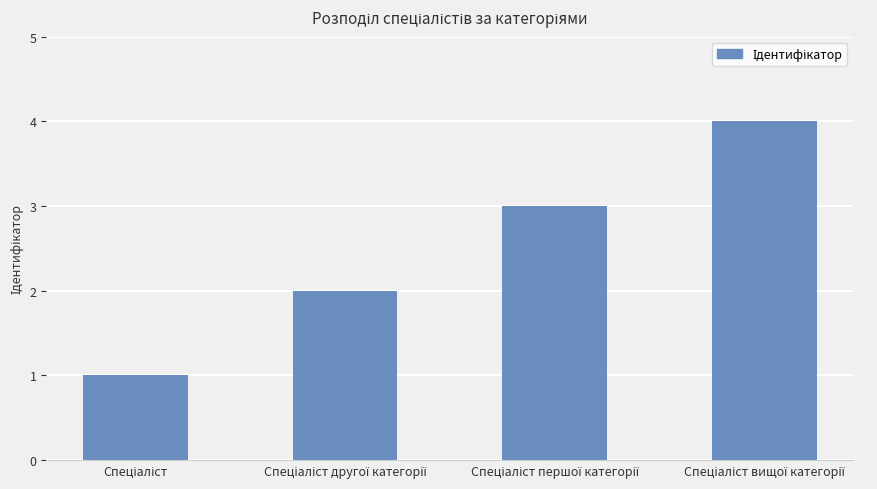

Does the chart contain stacked bars?

No